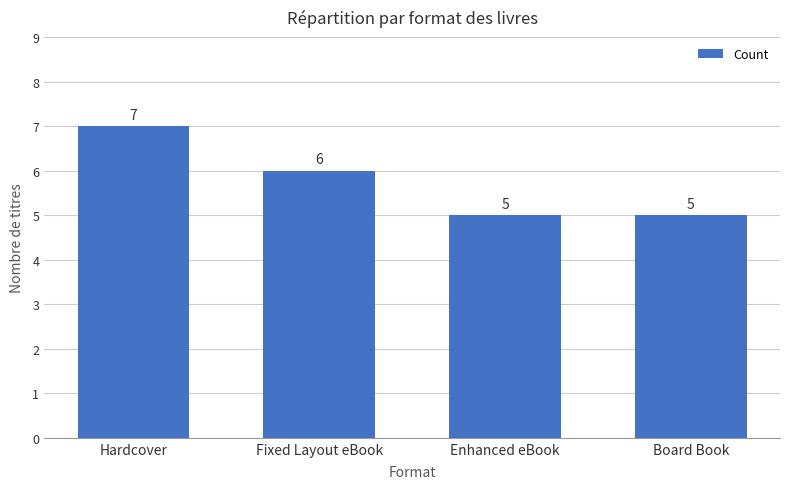

What is the approximate value at Hardcover?

7